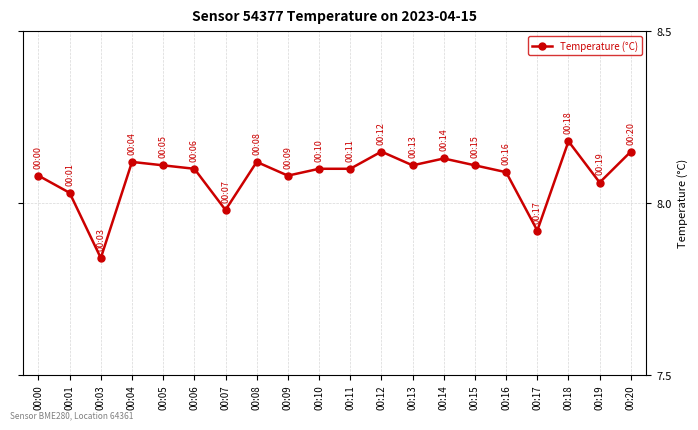

The value at 00:10 is 12.2. True or false?

False